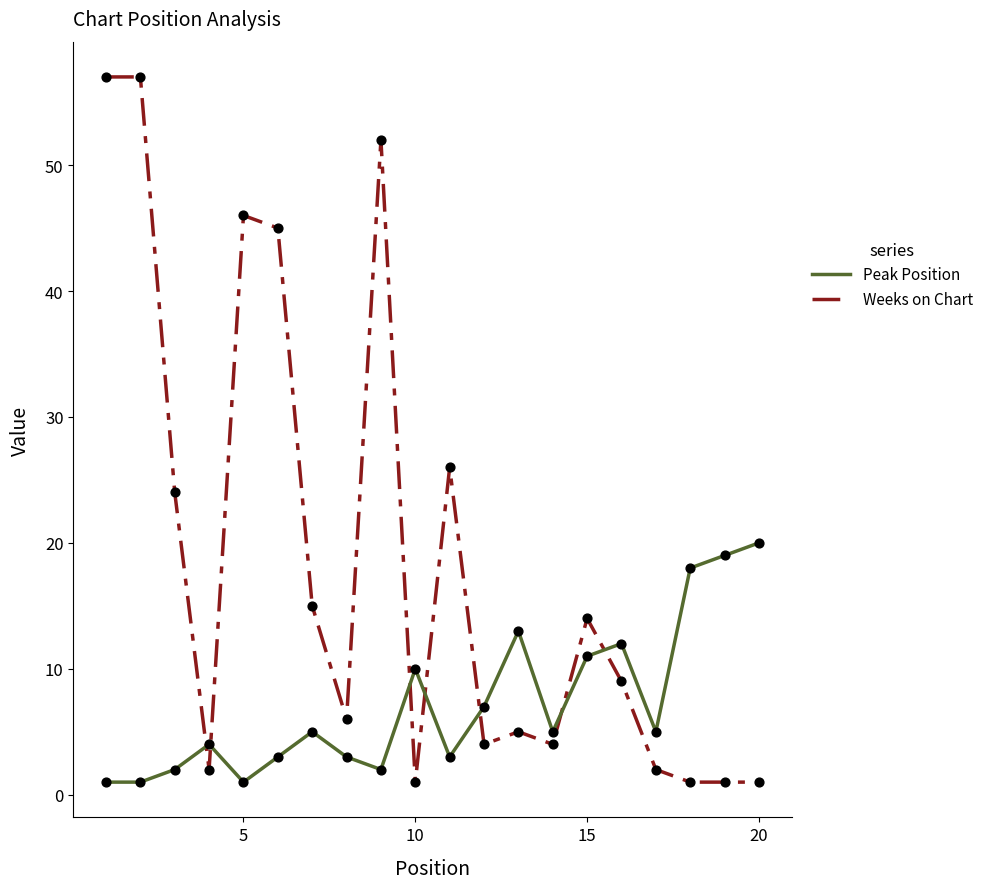

Which series has the widest spread of values?

Weeks on Chart